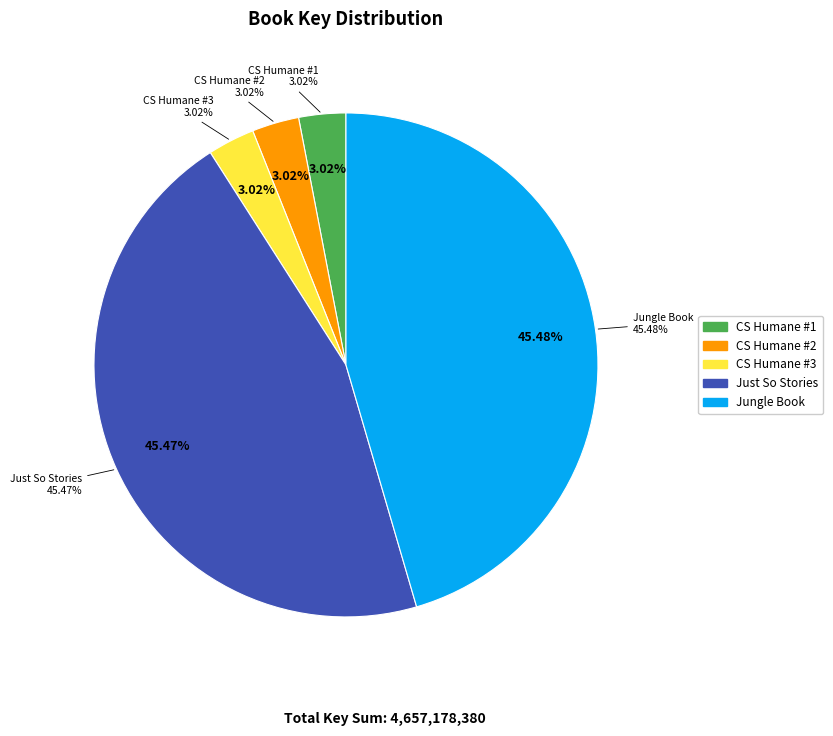

To the nearest percent, what percentage of the pie is Jungle Book (2117870764)?

45%